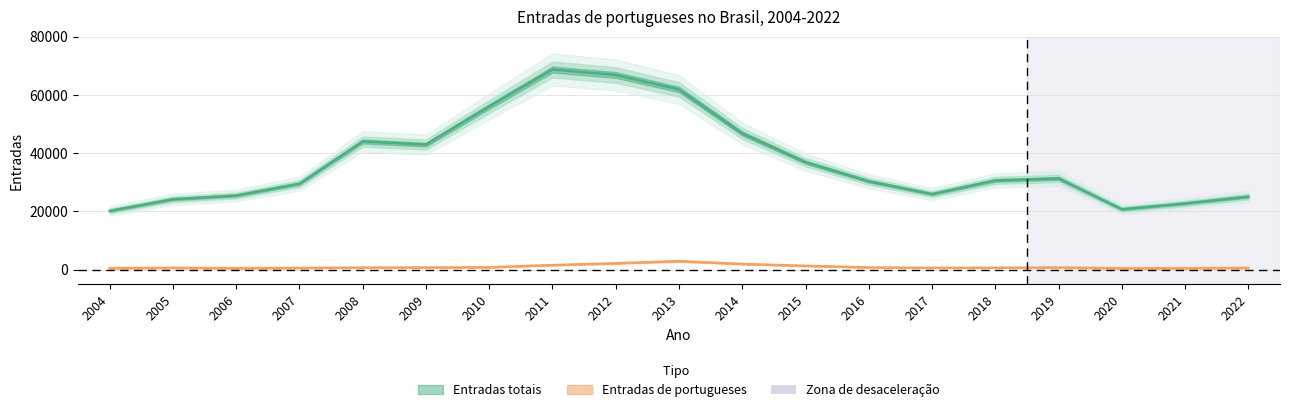

What is the total value across all series at 2022?

25623